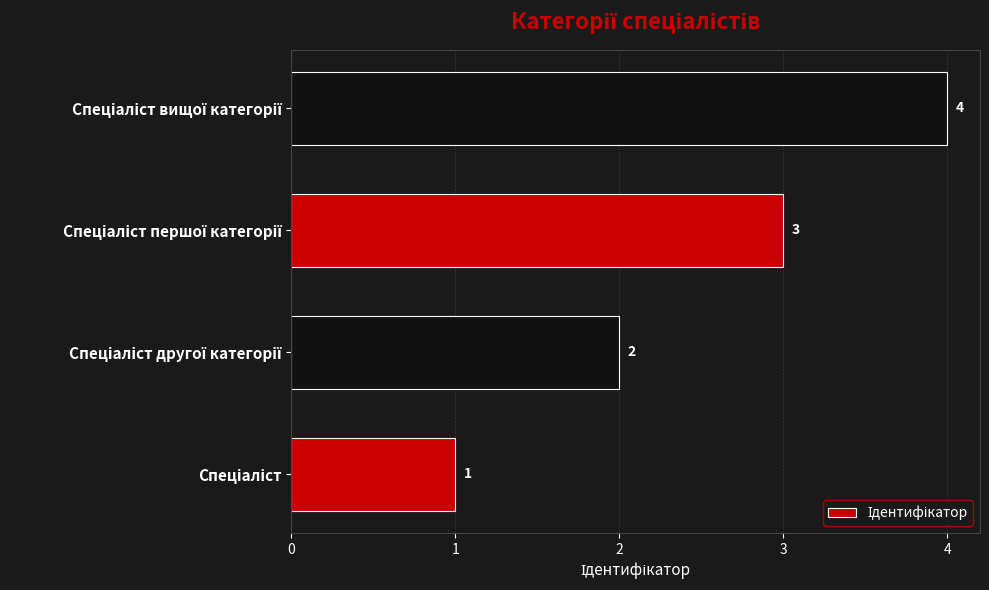

How many categories are shown in the chart?

4